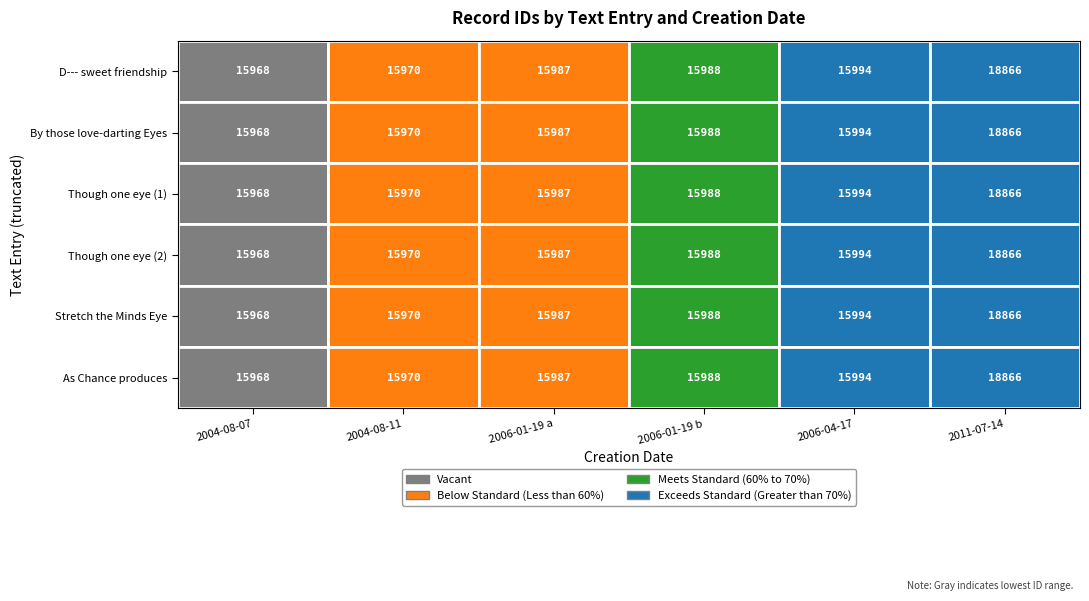

Is it true that As Chance produces Even and Odd equals 32782 at 2011-07-14?

False